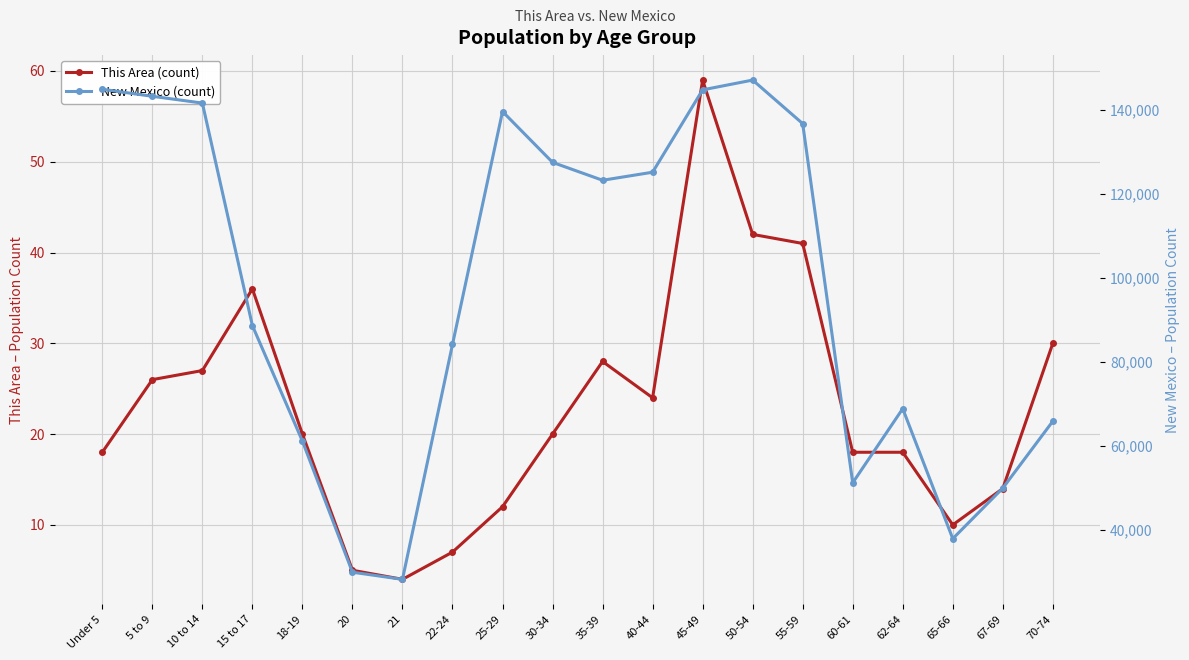

Where is the first local minimum for New Mexico (count)?

21